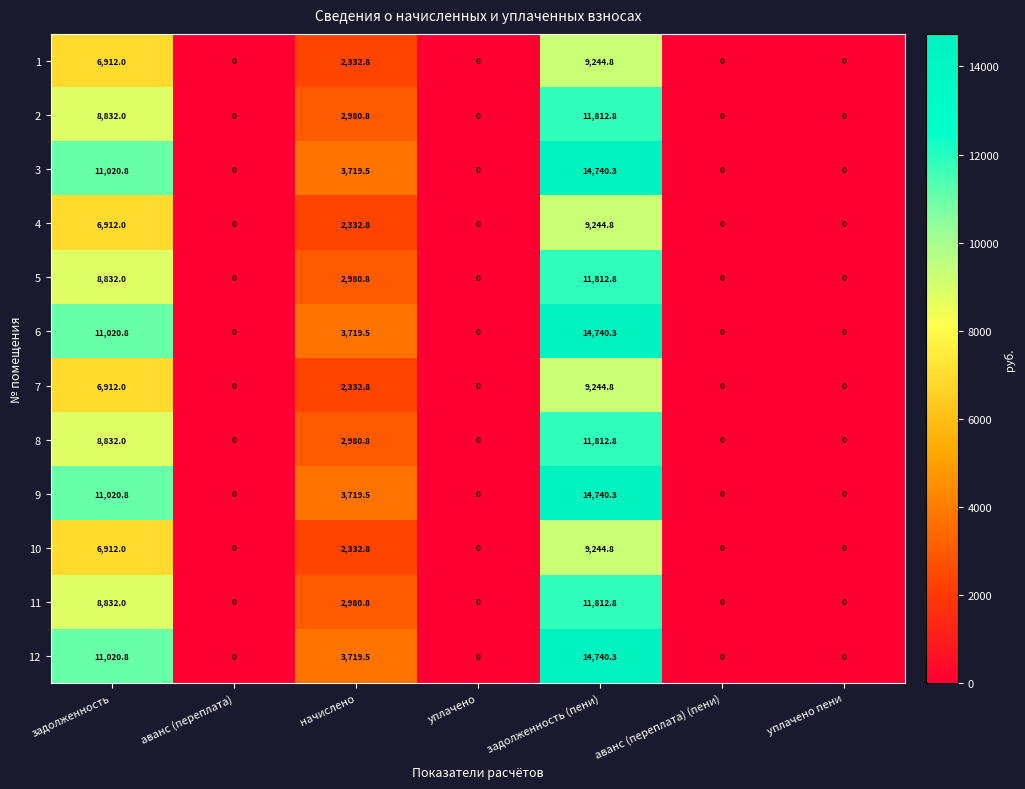

Is the value of 6 at задолженность greater than the value of 10 at задолженность (пени)?

Yes